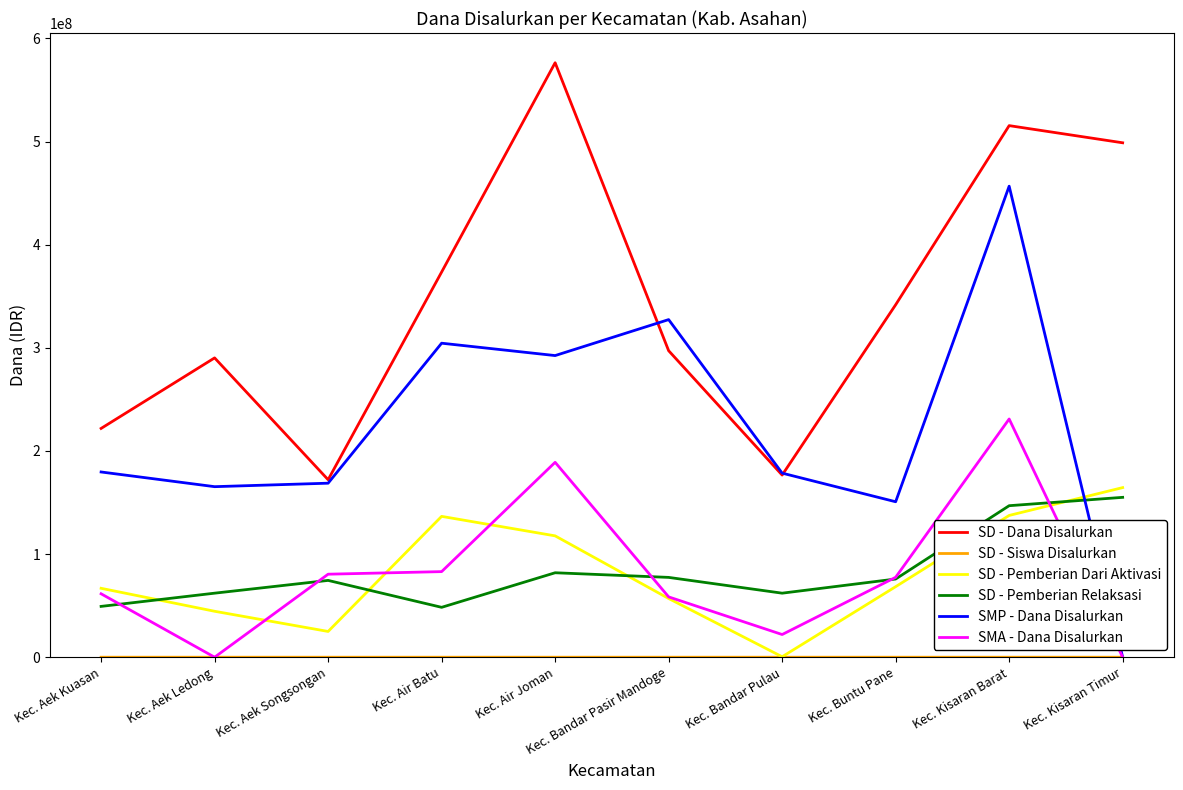

What is the total value across all series at Kec. Aek Ledong?

562275679